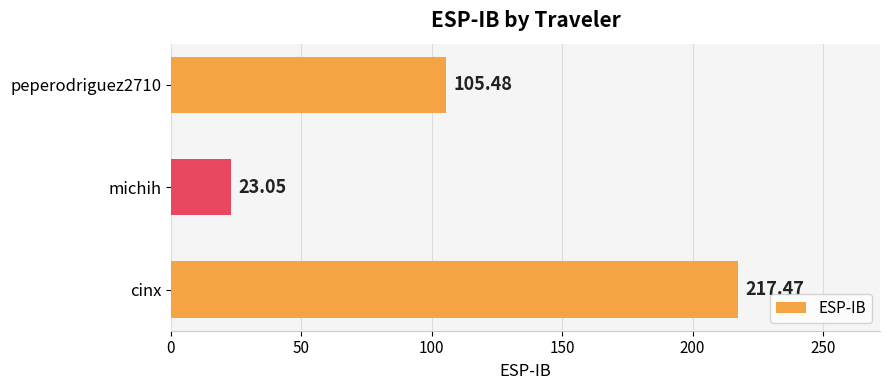

What is the greatest value displayed?

217.5